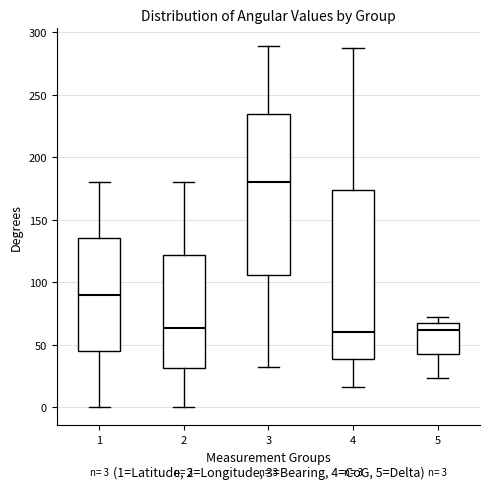

Comparing the boxes themselves (not the whiskers), which one is the tallest?

4